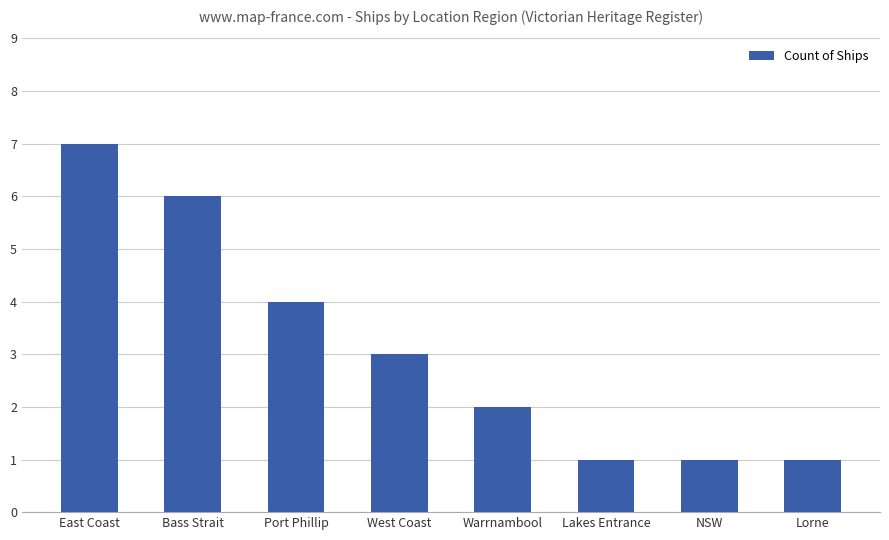

How many values are below 3?

4